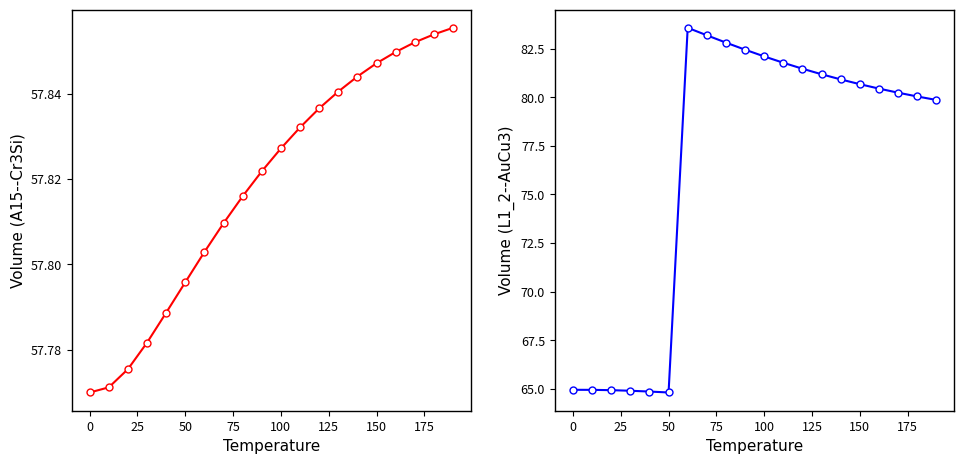

Reading left to right, list all the values displayed in this chart.

A15--Cr3Si a=7.7091: 57.8	57.8	57.8	57.8	57.8	57.8	57.8	57.8	57.8	57.8	57.8	57.8	57.8	57.8	57.8	57.8	57.8	57.9	57.9	57.9
L1_2--AuCu3 a=6.6479: 65.0	64.9	64.9	64.9	64.9	64.8	83.6	83.2	82.8	82.4	82.1	81.8	81.5	81.2	80.9	80.7	80.4	80.2	80.0	79.9